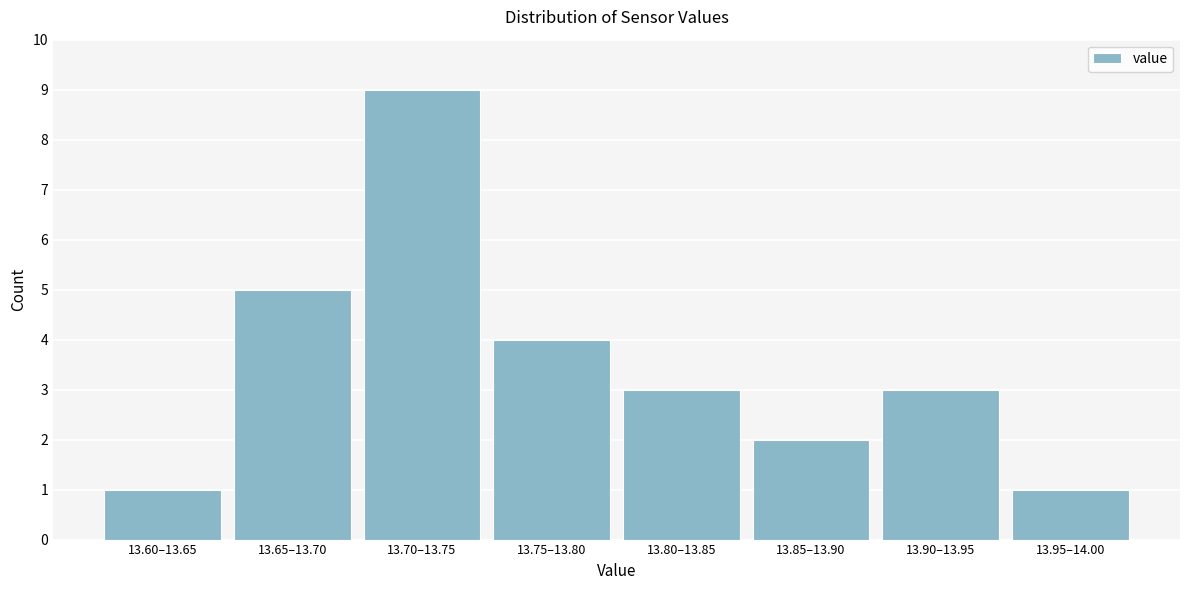

Reading right to left, what are all the values shown in this chart?

13.95–14.00=1	13.90–13.95=3	13.85–13.90=2	13.80–13.85=3	13.75–13.80=4	13.70–13.75=9	13.65–13.70=5	13.60–13.65=1